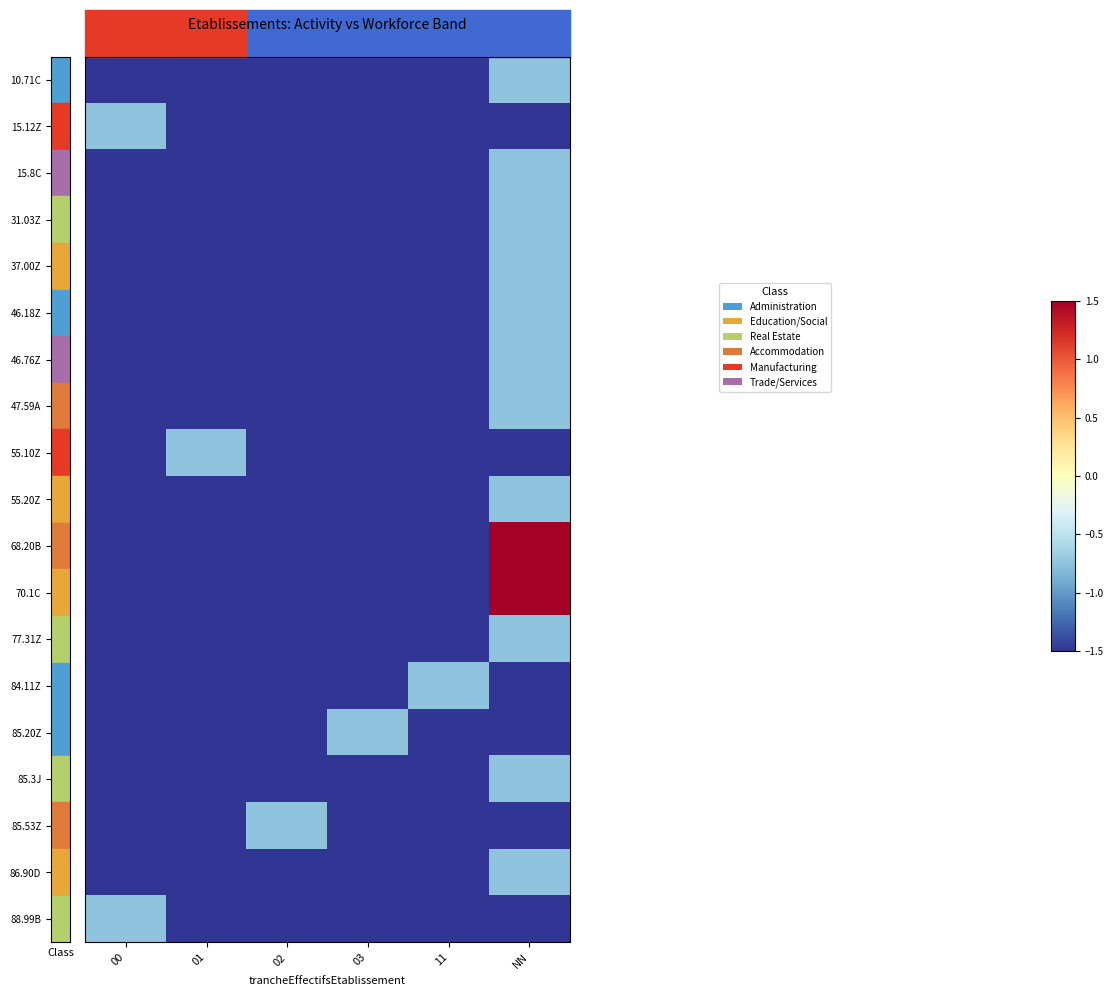

What is the smallest value displayed?

-1.5